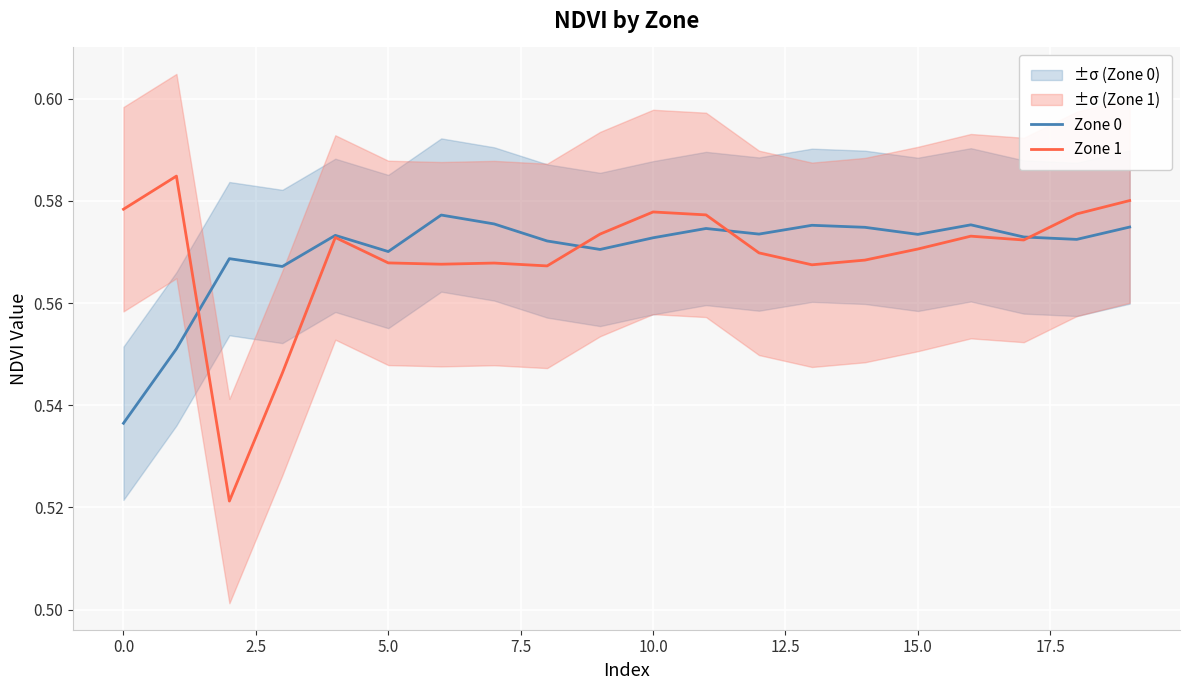

List the series in order of their overall mean, lowest first.

Zone 1, Zone 0